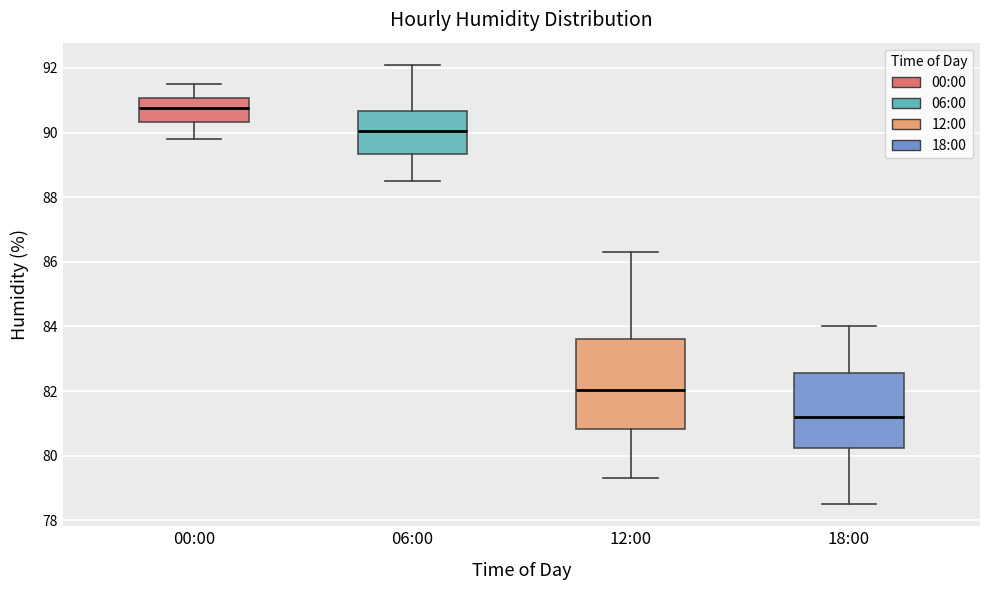

Which box is the tallest, from its lower edge to its upper edge?

12:00